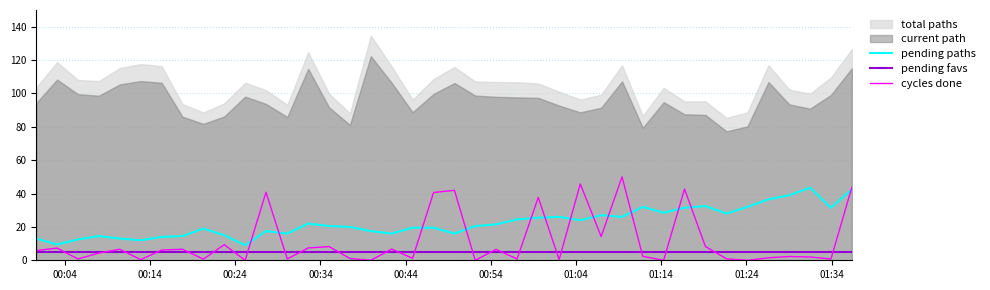

What is the lowest value of the pending paths series?

9.0